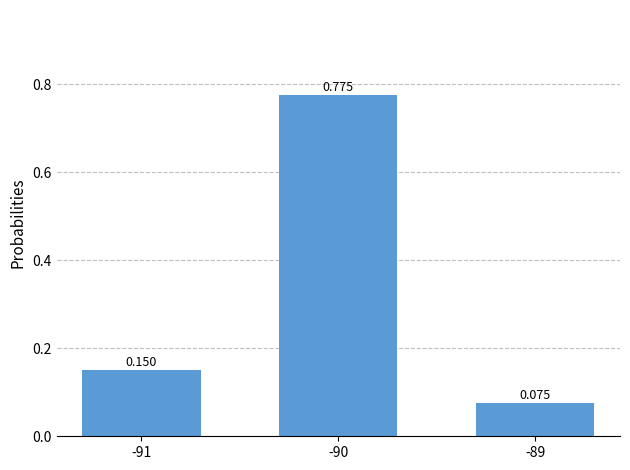

Between -89 and -91, which is larger?

-91